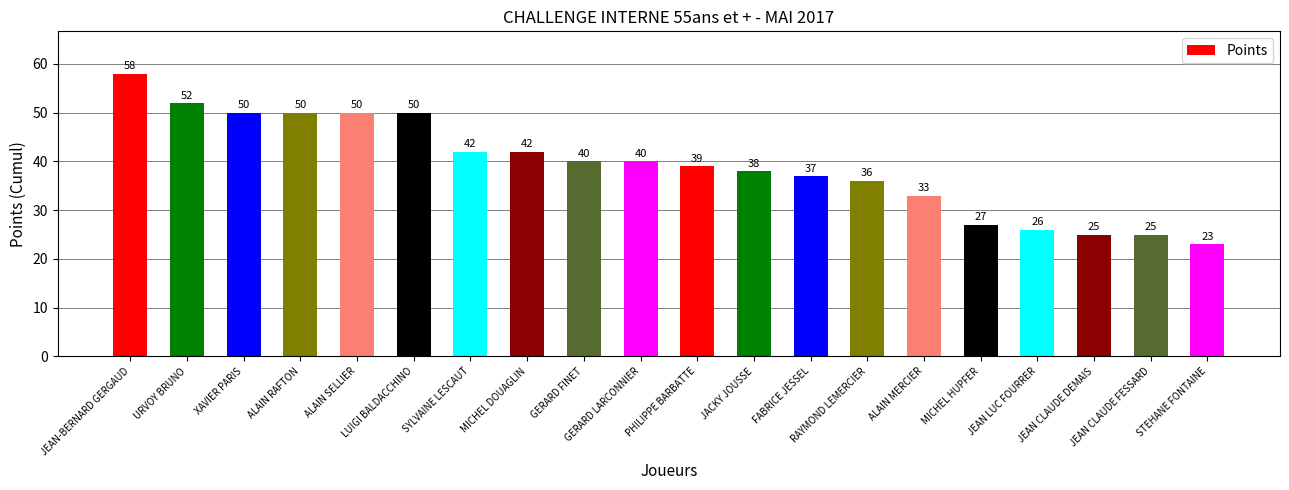

Is it true that the value at XAVIER PARIS is 23?

False